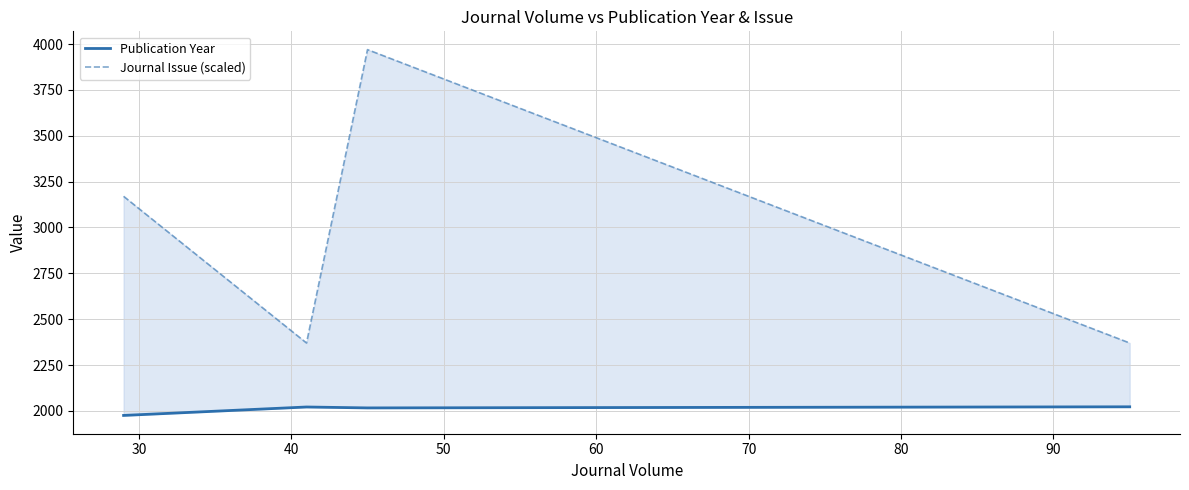

Count the Journal Issue (scaled) values in the range 2370 to 3970.

4